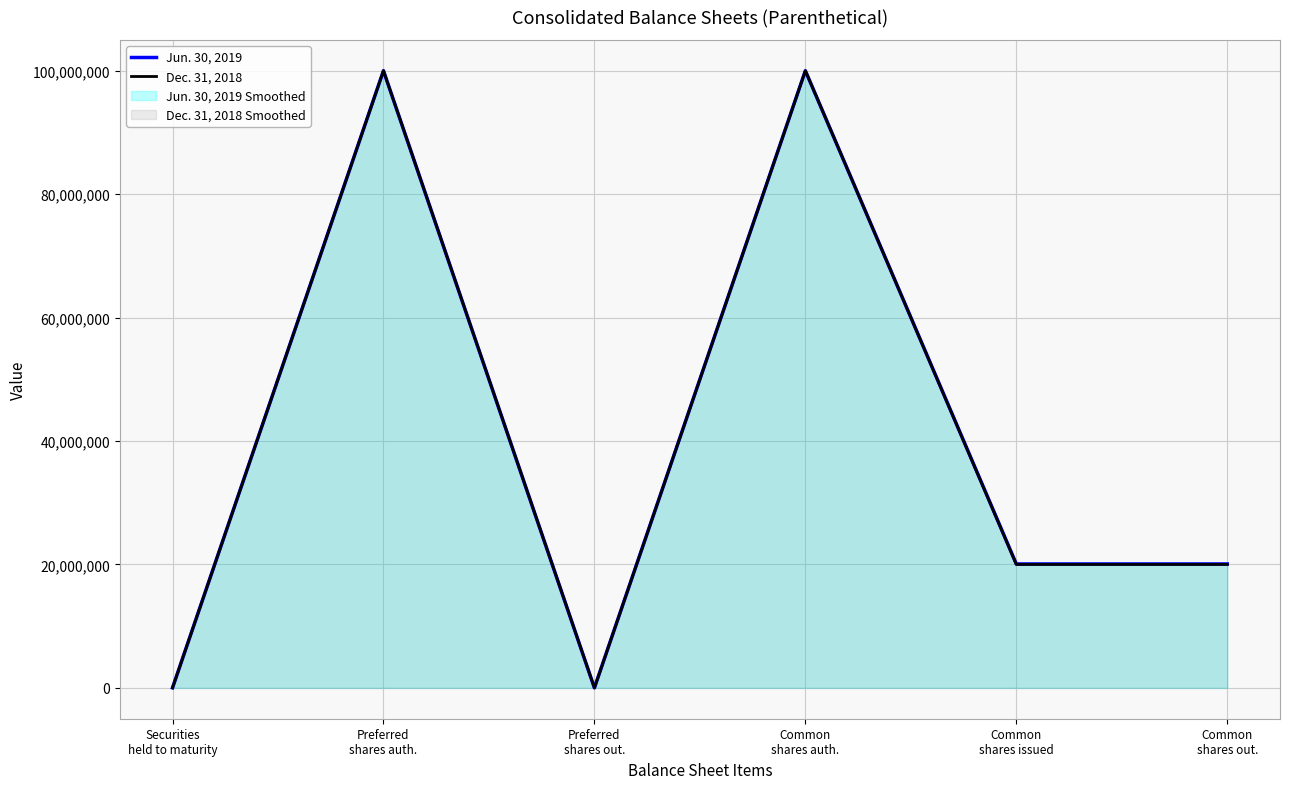

What position from the left is Common
shares auth.?

4